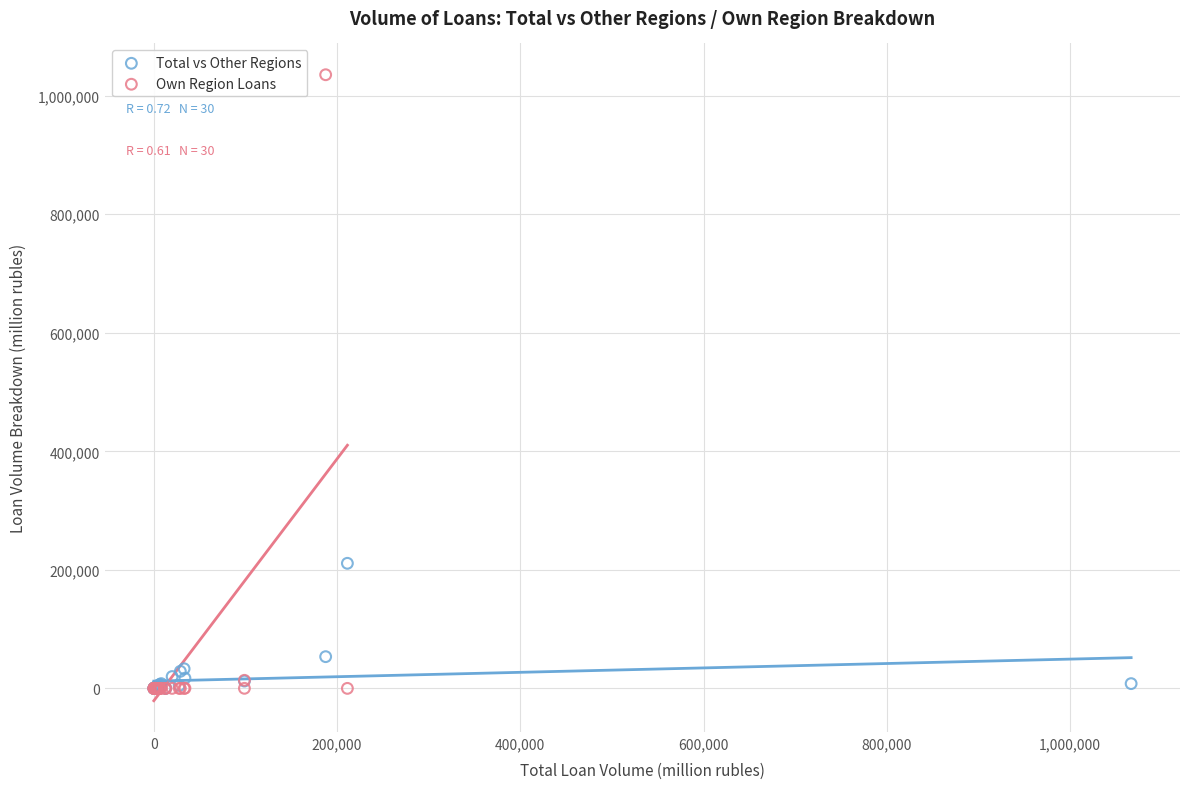

Which series has the largest Y range (max minus min)?

Own Region Loans